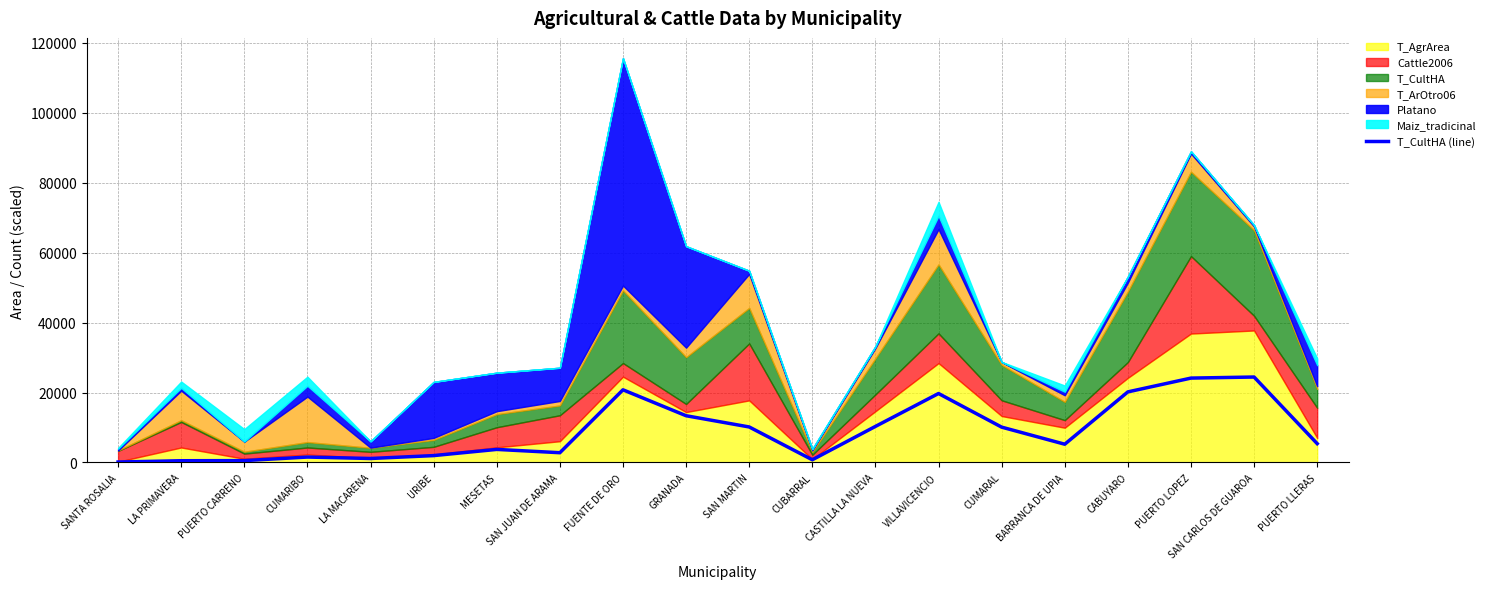

Between CUBARRAL and BARRANCA DE UPIA, which is larger?

BARRANCA DE UPIA